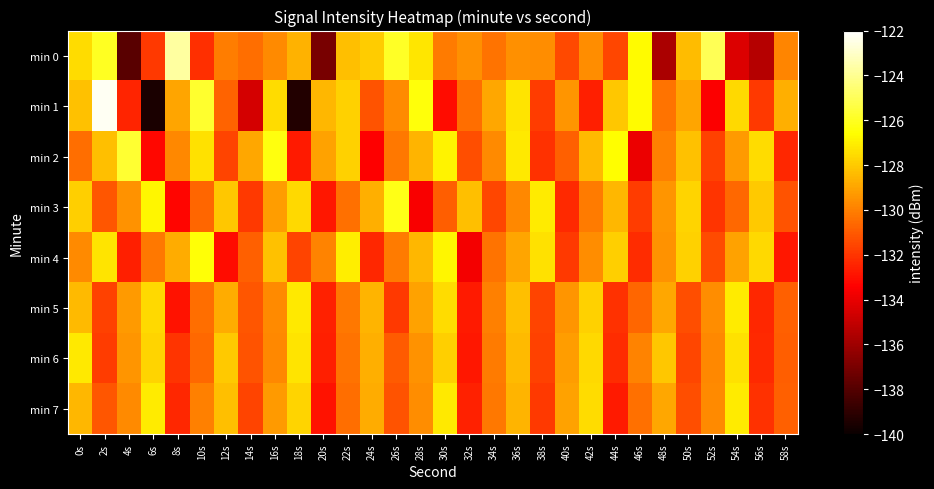

Which series changed the most between 16s and 52s?

min 1